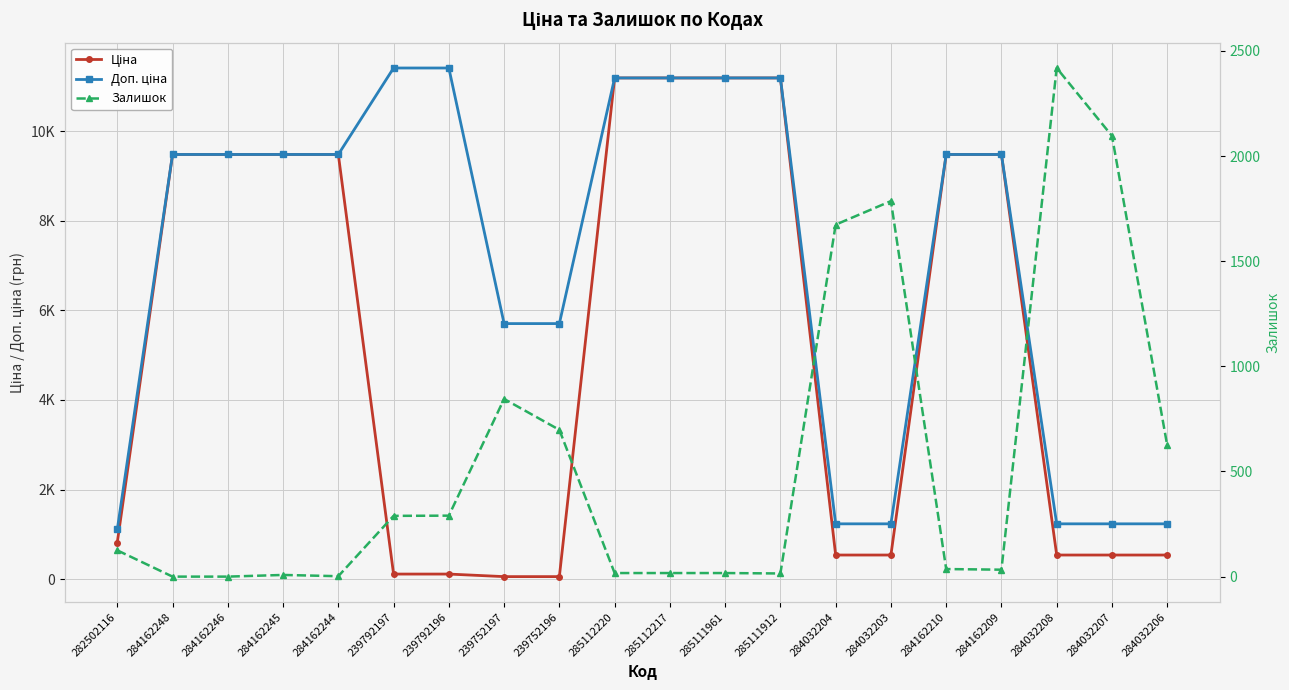

Which series has the largest total across all categories?

Доп. ціна